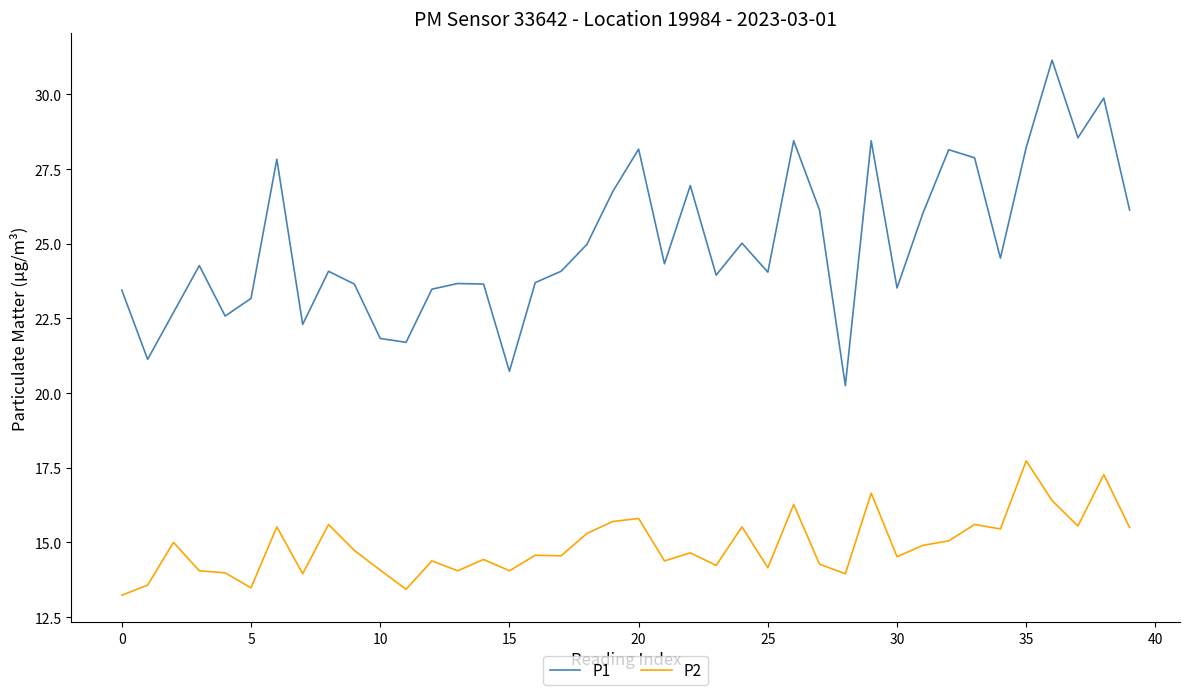

Rank the series by their average value, from lowest to highest.

P2, P1